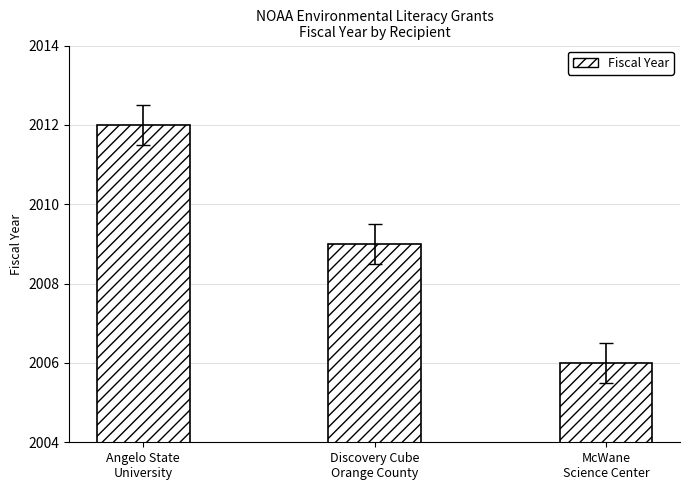

How many data points are less than 2009?

1